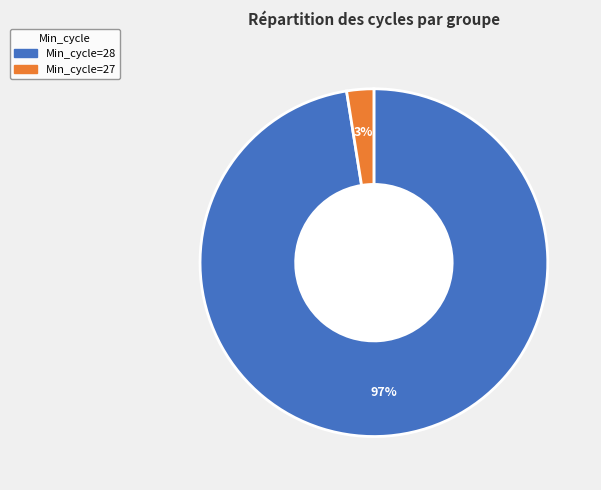

To the nearest percent, what is the average slice percentage?

50%